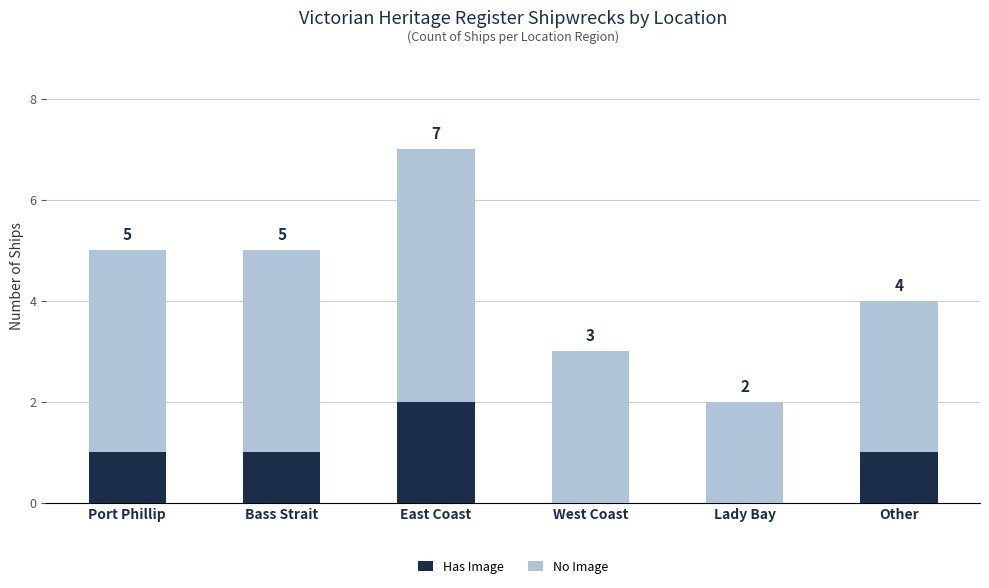

At which category is the sum across all series the highest?

East Coast